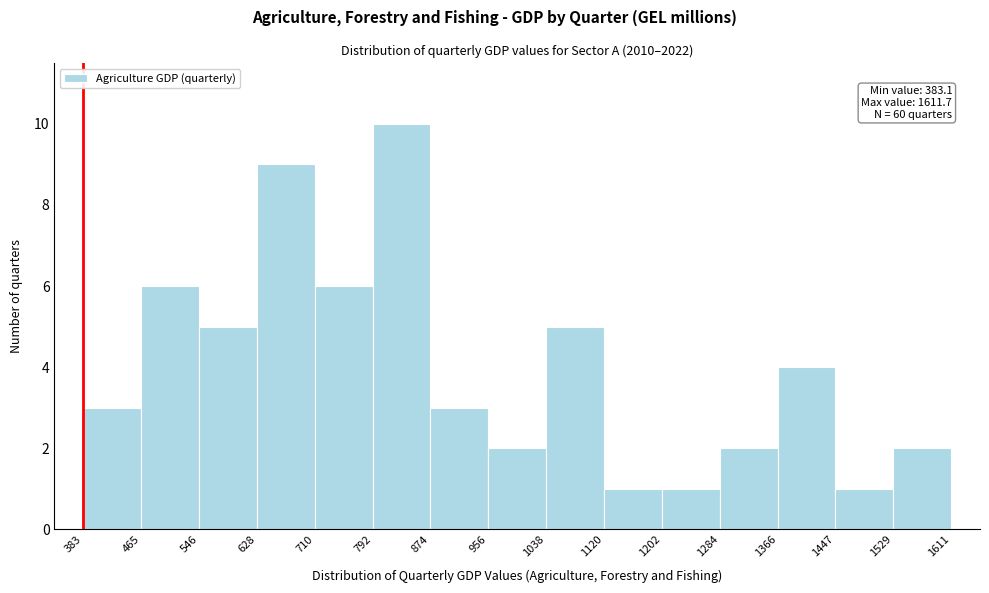

Over which range of the x-axis is the bar tallest?

792 to 874